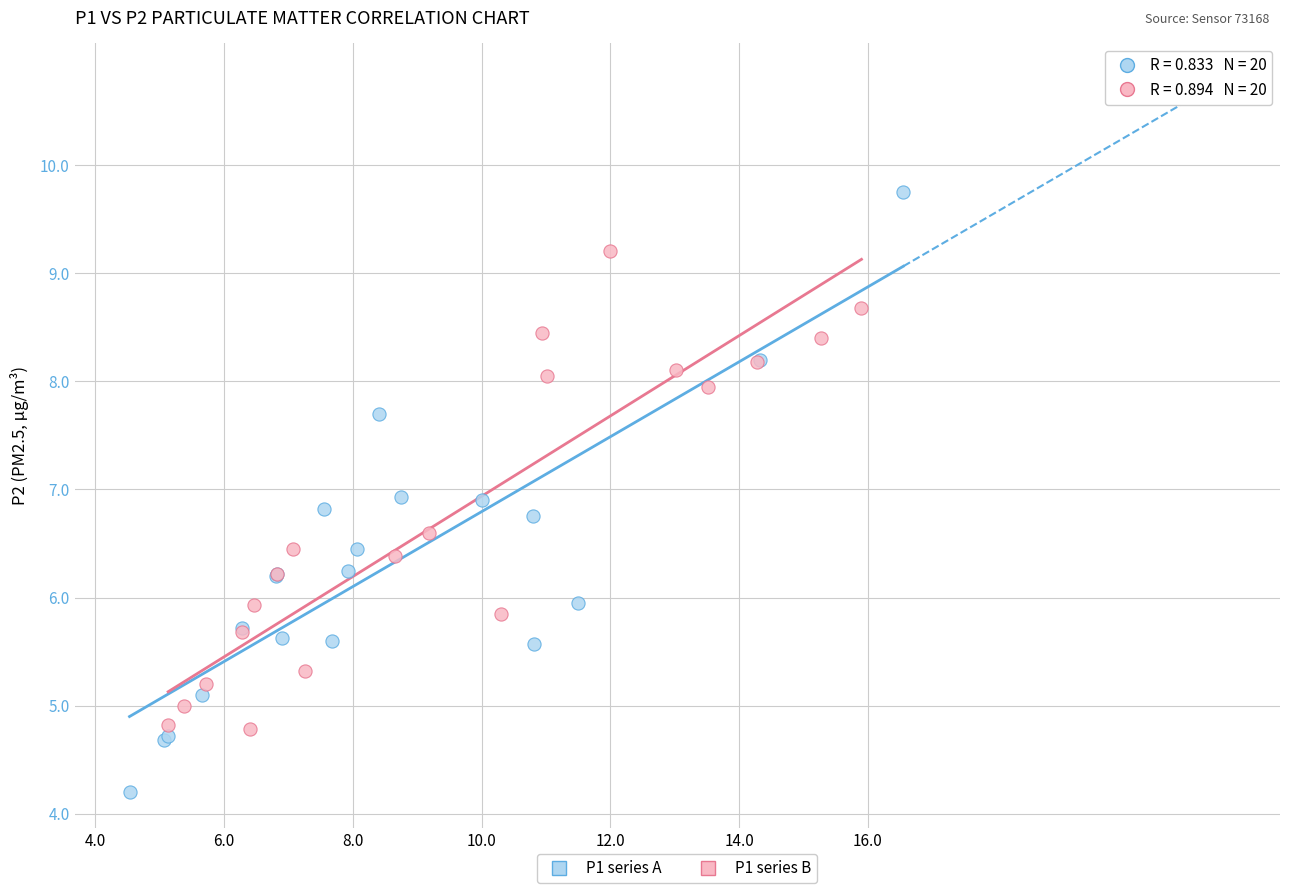

Which series reaches the maximum Y coordinate?

P1 series A